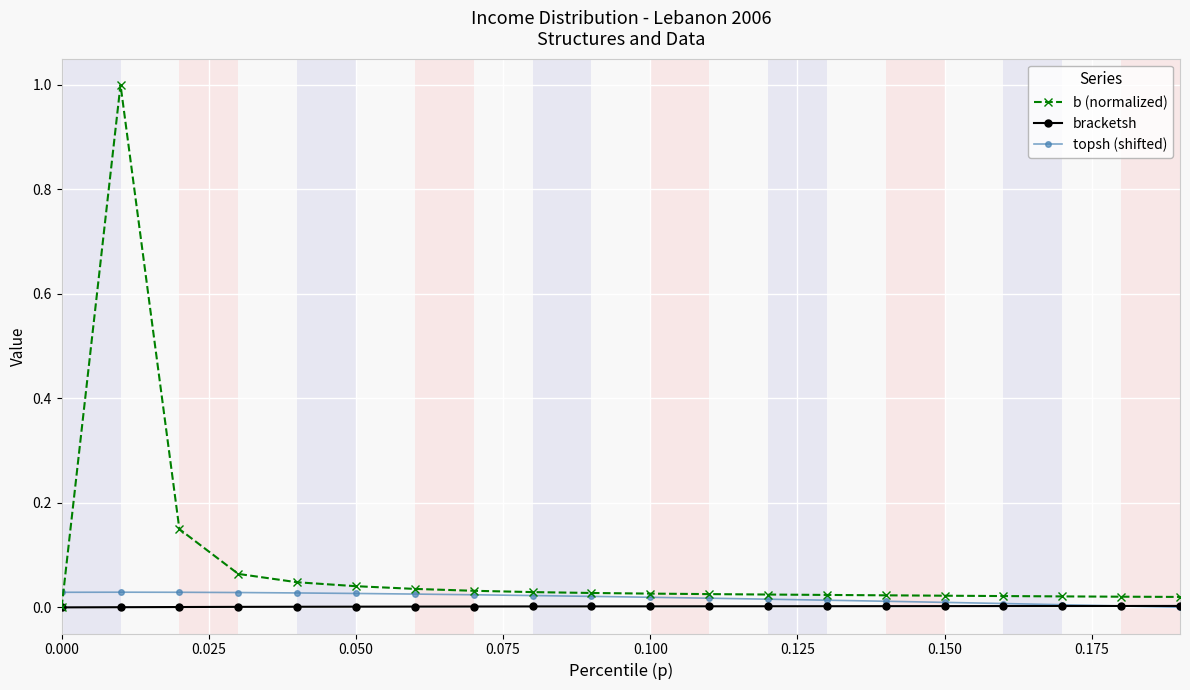

What is the greatest value displayed?

1.0